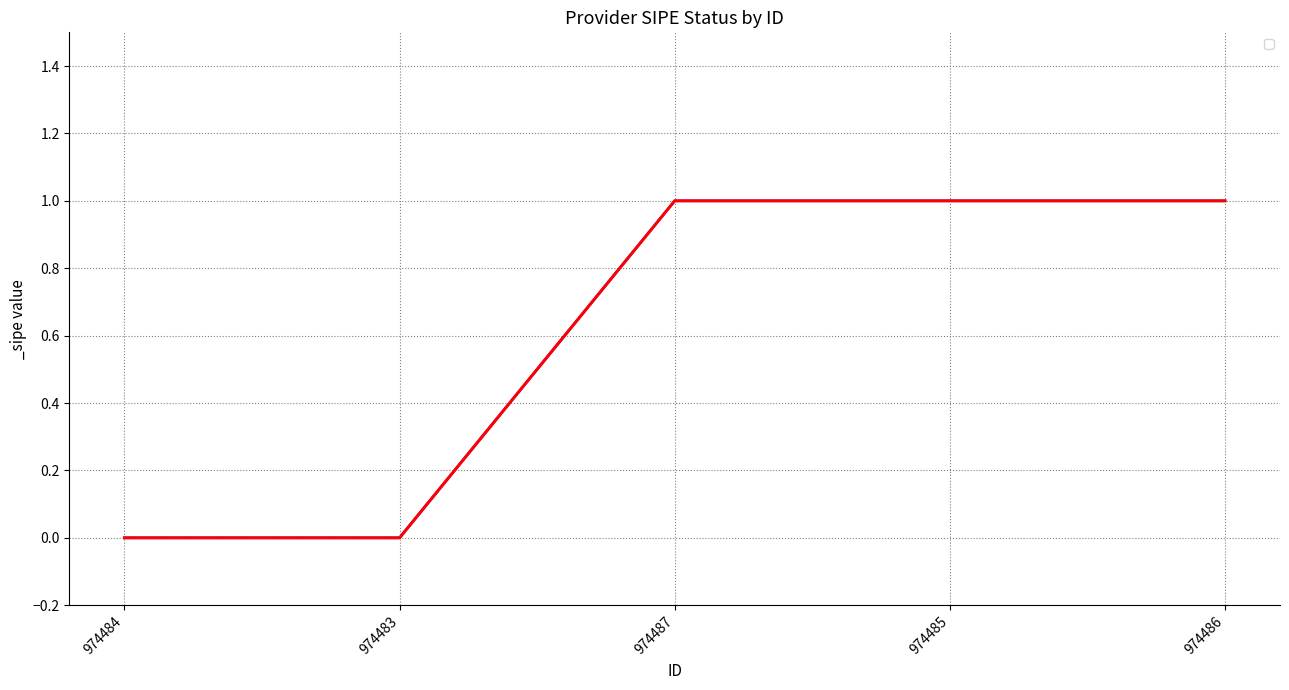

True or false: _sipe (Provider Data) and _sipe (Calculated) intersect in this chart.

False